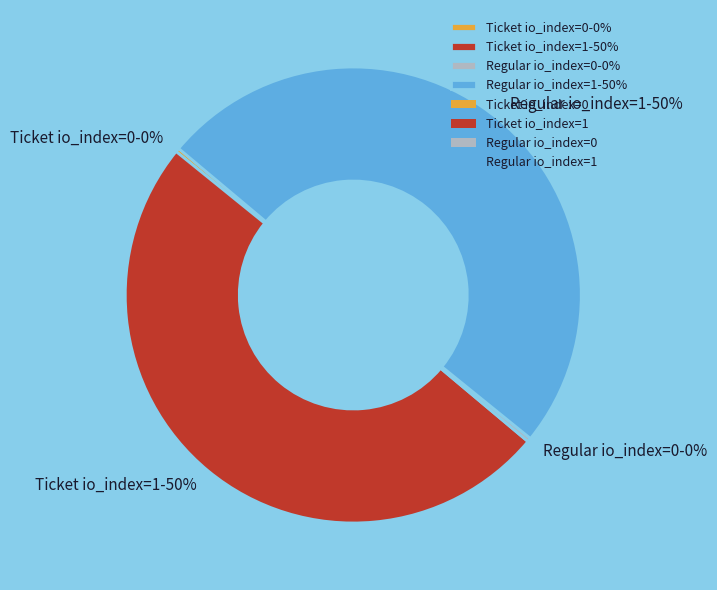

The Ticket io_index=0 slice represents 10% of the pie. True or false?

False